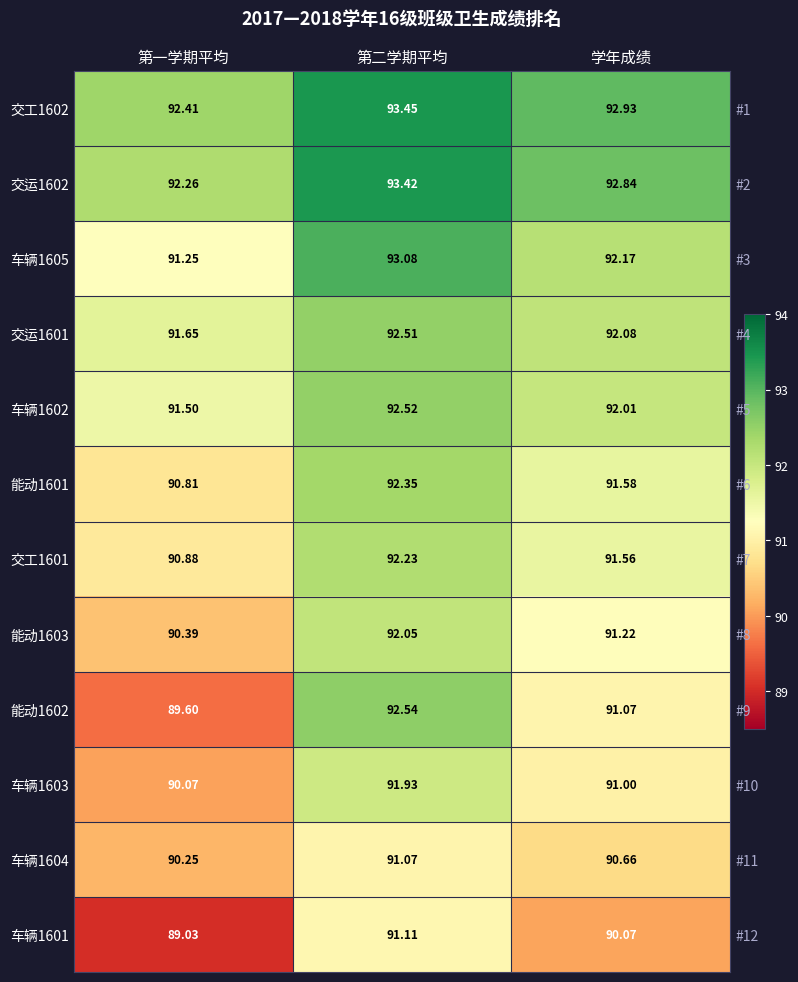

Which label corresponds to the smallest value in the chart?

第一学期平均